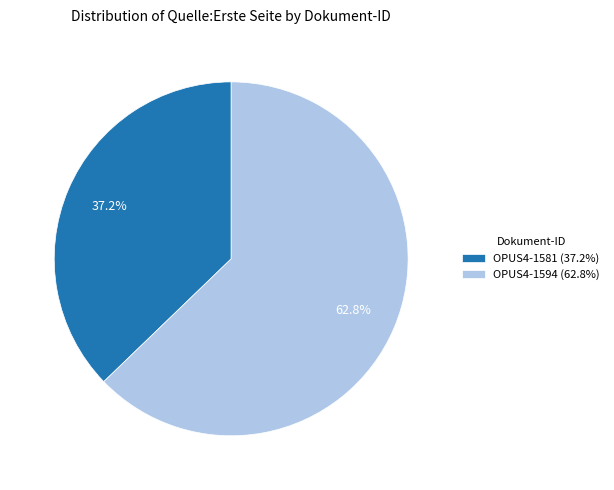

Which has a higher value, OPUS4-1594 or OPUS4-1581?

OPUS4-1594